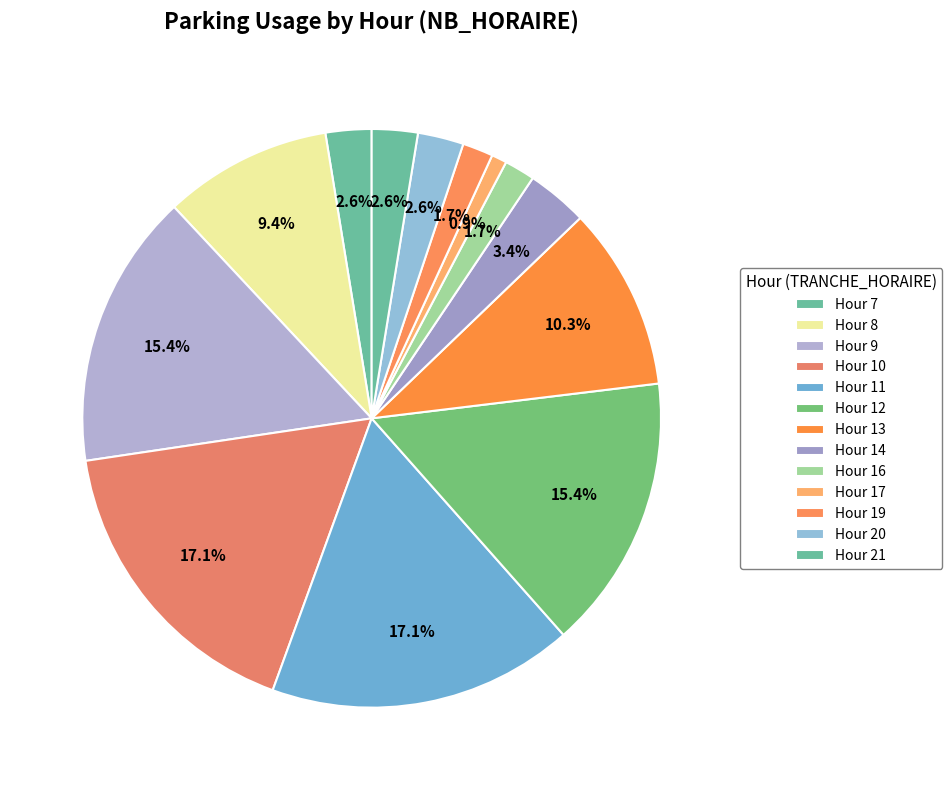

Is there a majority slice in this chart?

No